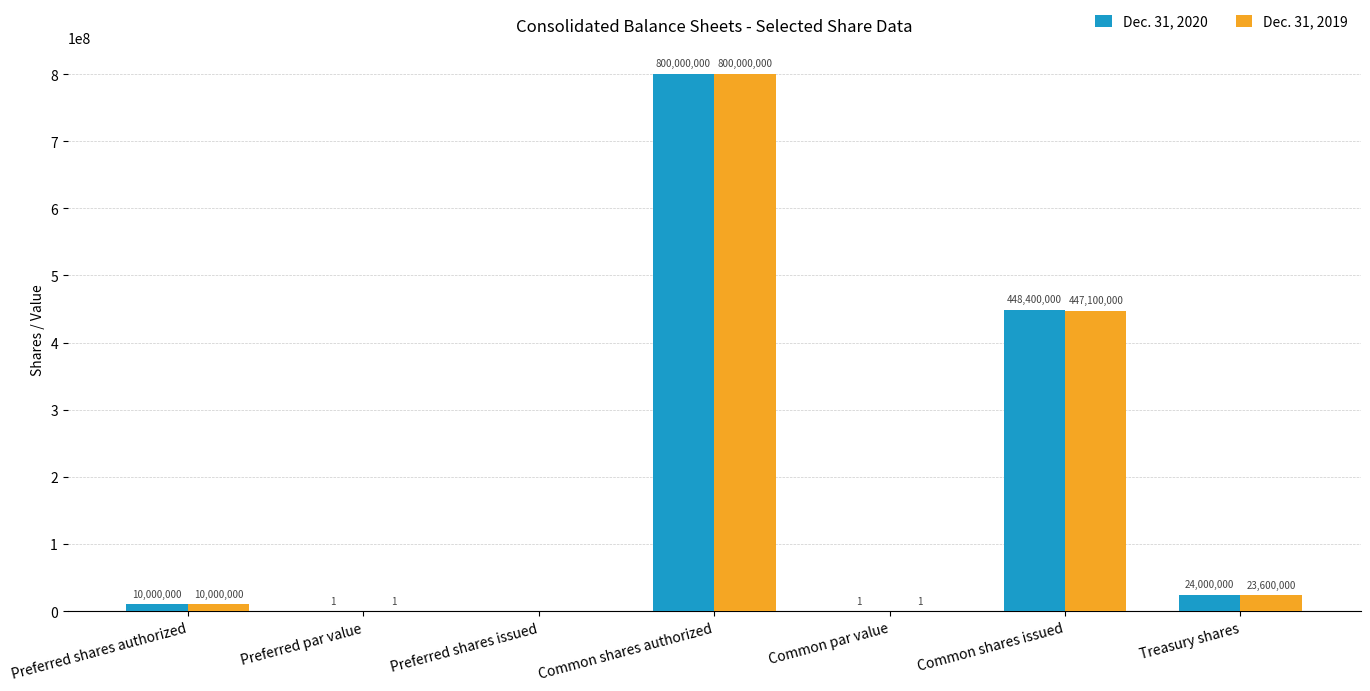

How many positive values does the Dec. 31, 2019 series have?

6